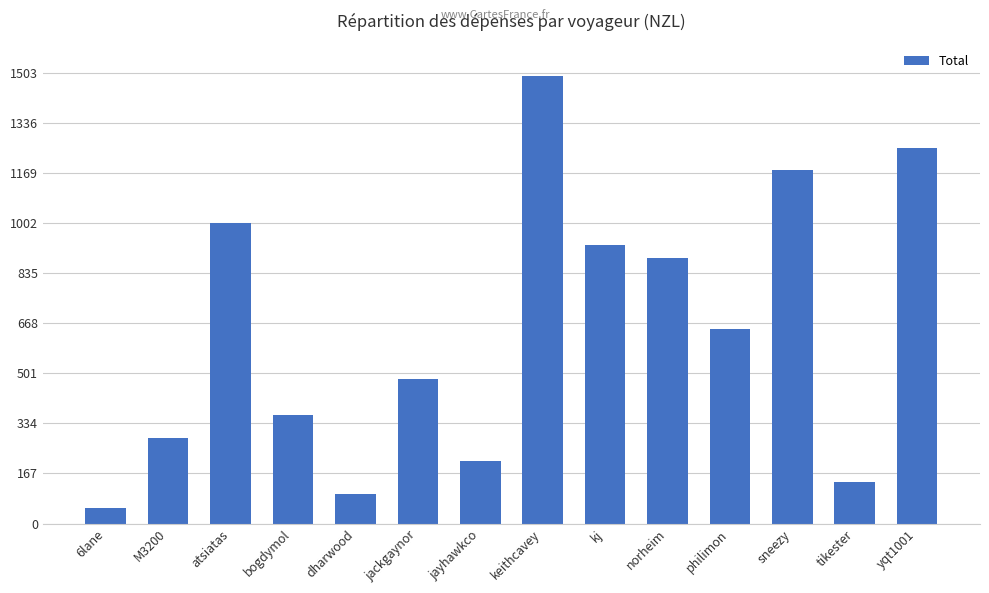

The chart shows a value of 1002.5 at atsiatas. True or false?

True